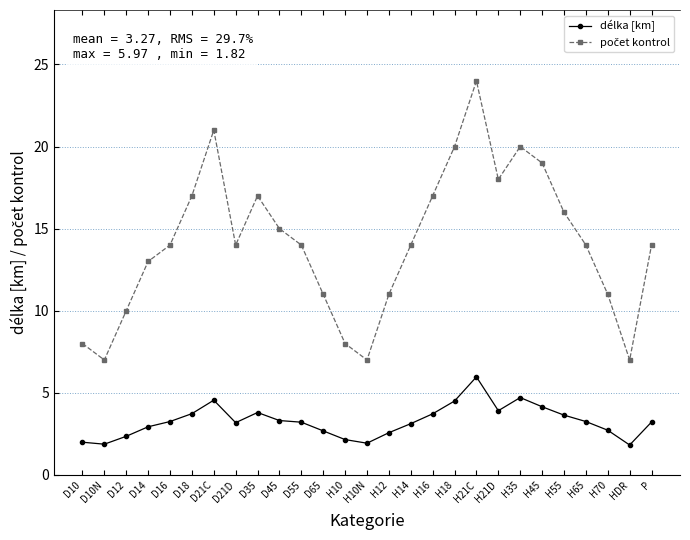

Count the number of categories in the chart.

27